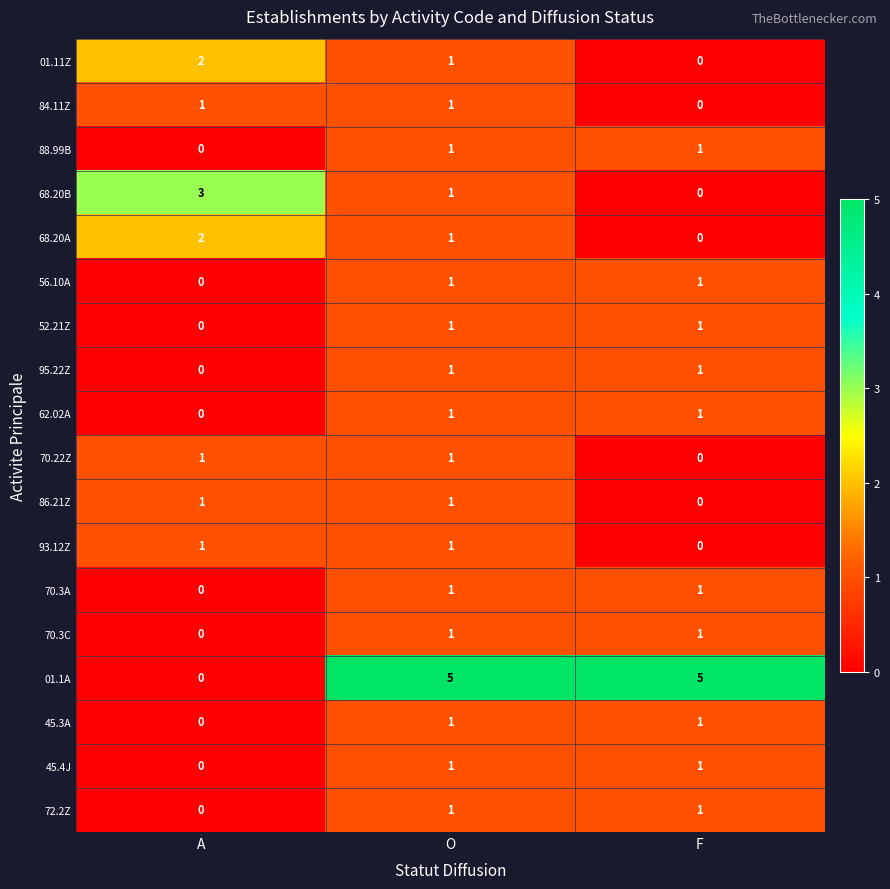

True or false: 68.20B has a value of 0 at F.

True